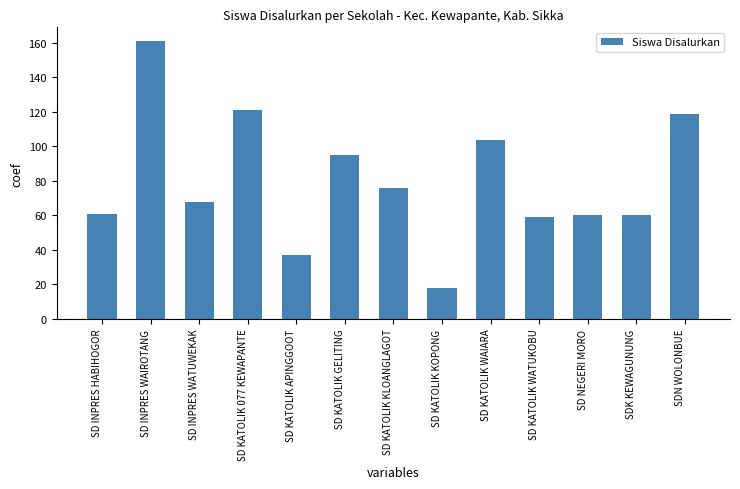

Where is the data nearest to the value 89?

SD KATOLIK GELITING